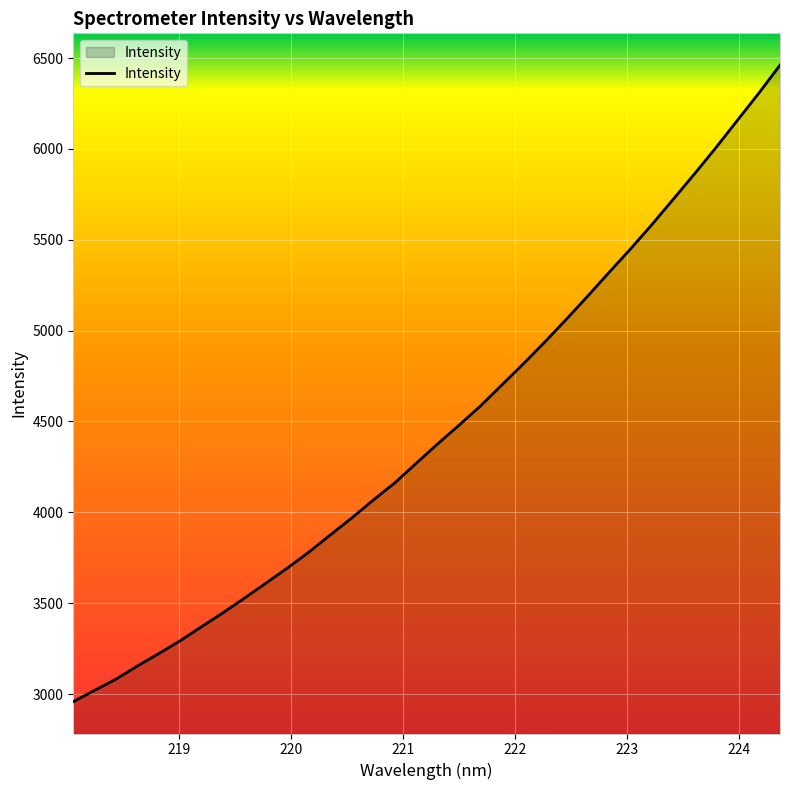

What is the minimum value shown in the chart?

2957.8